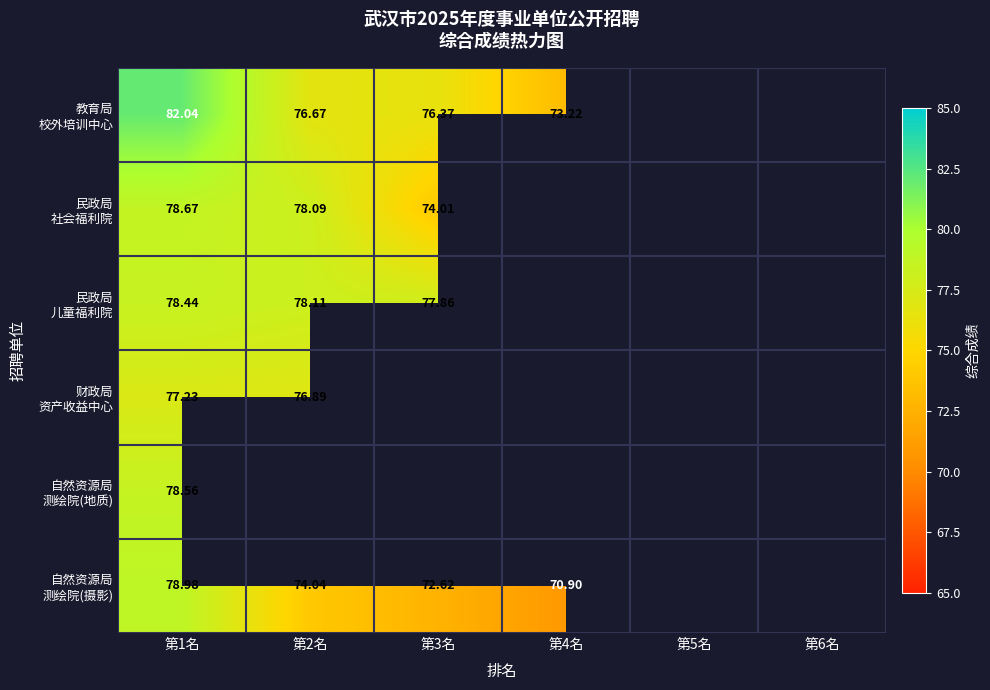

Which category has the highest value in the 财政局 资产收益中心 series?

第1名